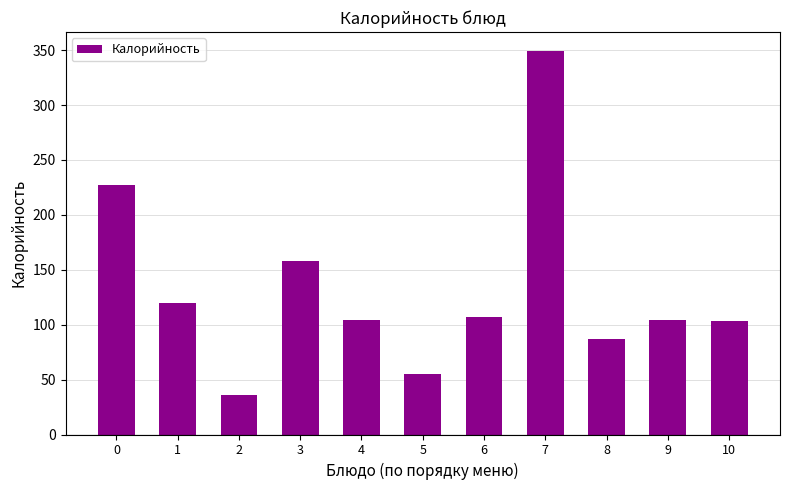

What value does the data have at 9?

103.9